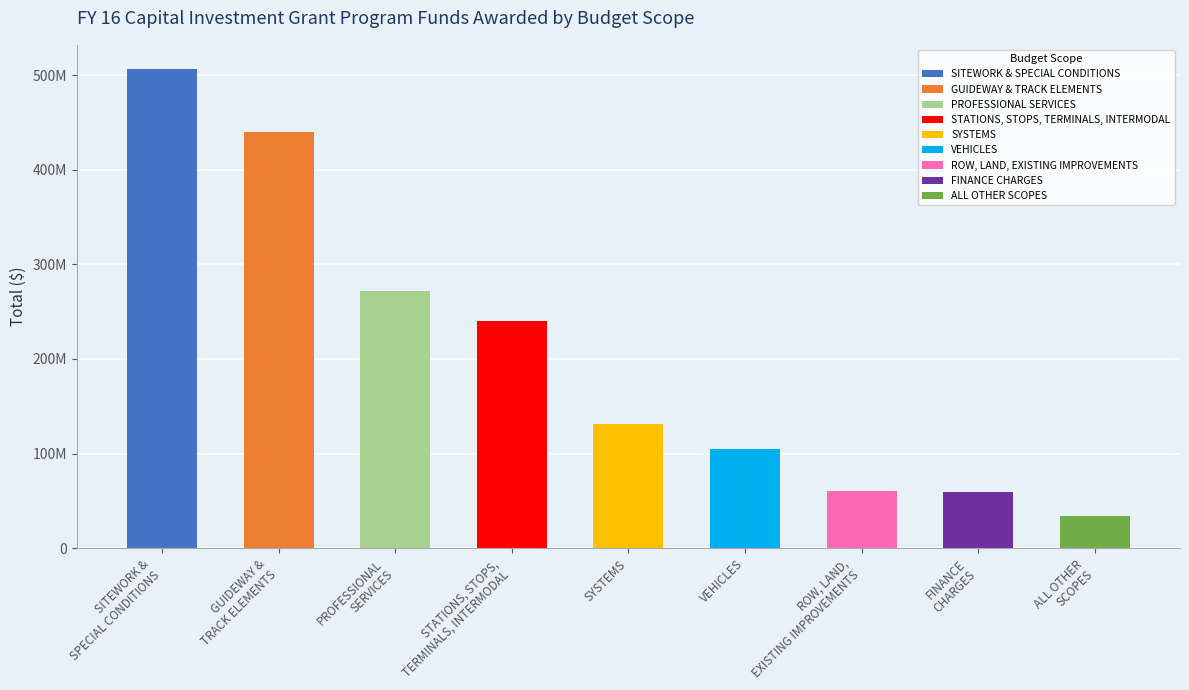

What is the smallest value displayed?

33713820.5